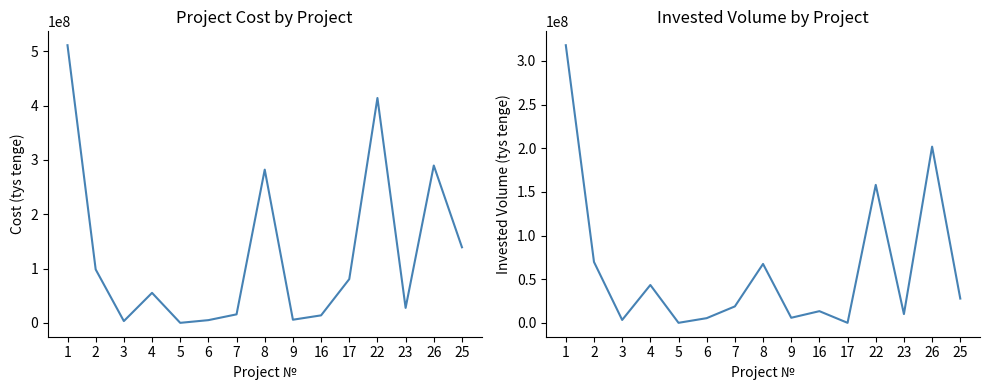

What is the average value of the Invested Volume (tys tenge) series?

62880425.9